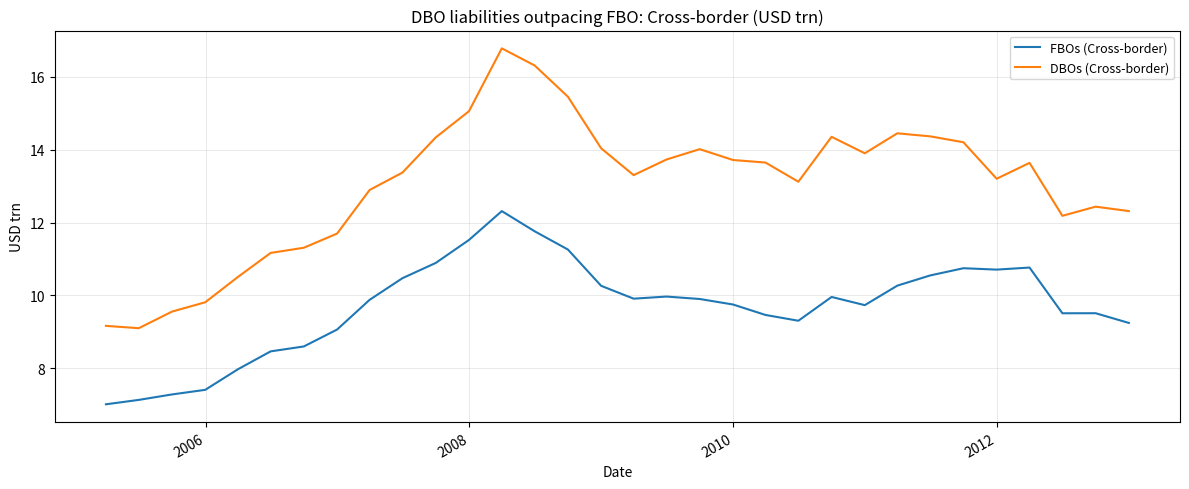

True or false: DBOs (Cross-border) and FBOs (Cross-border) cross at least once.

False